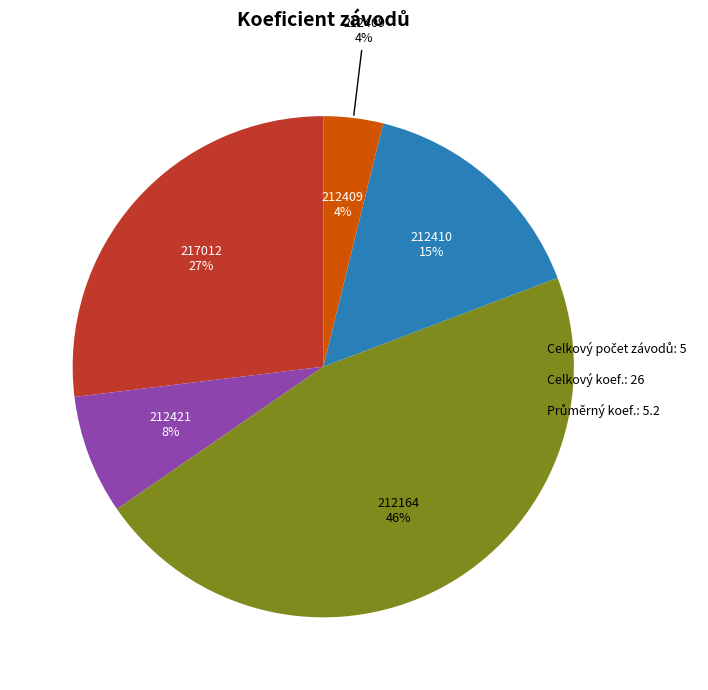

Does any single category account for the majority?

No